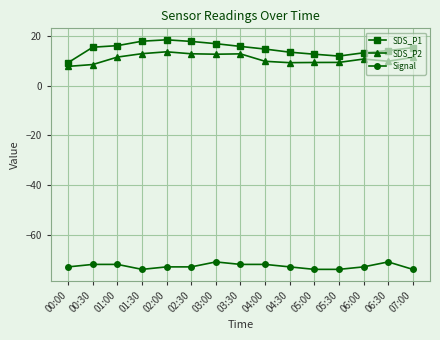

What is the difference between the maximum and second lowest values in the SDS_P2 series?

5.1